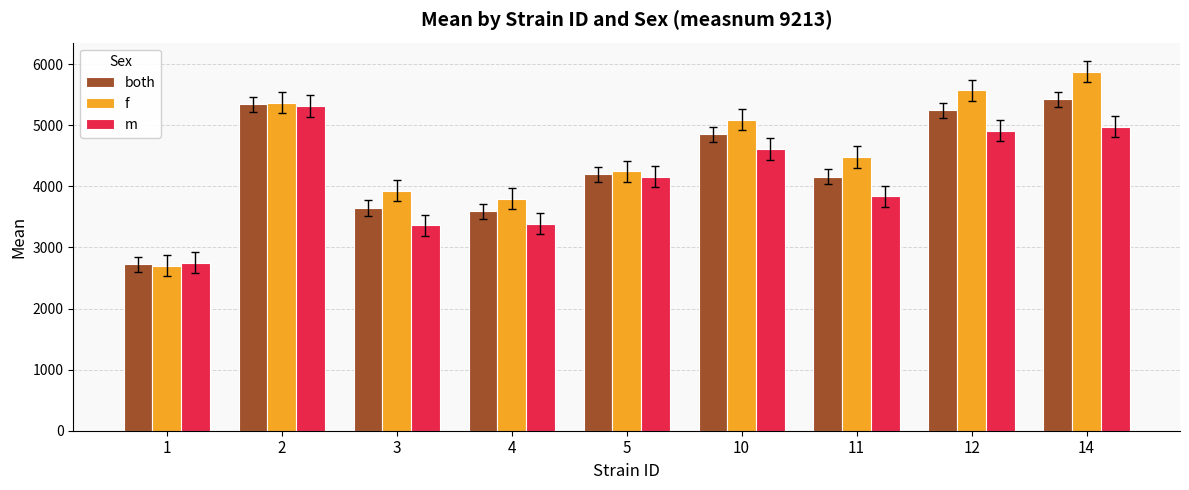

Which series has the largest total across all categories?

f